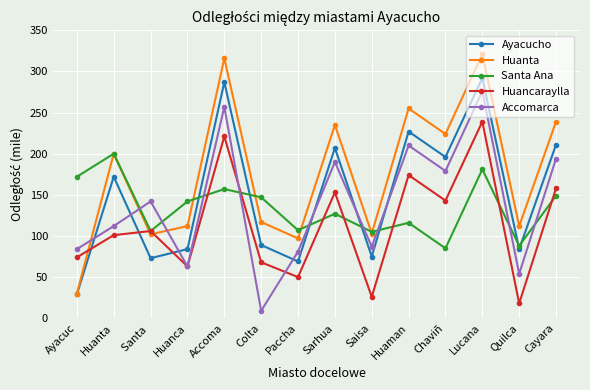

At which category is the sum across all series the highest?

Lucana